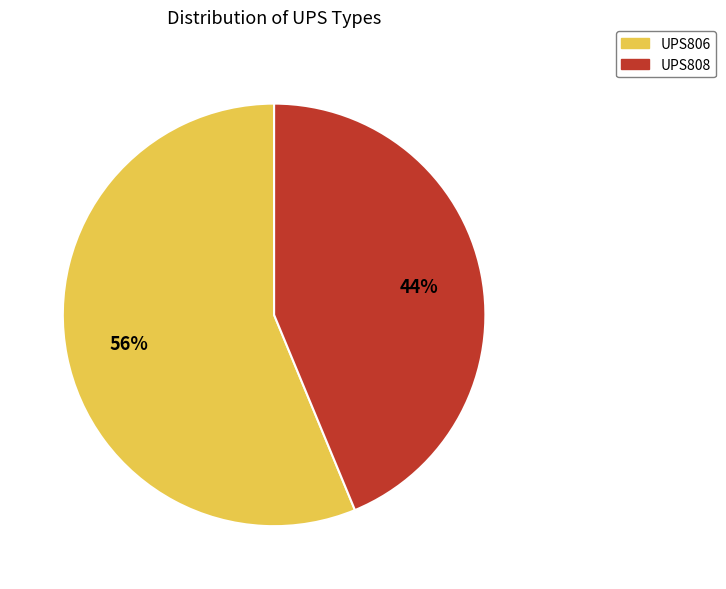

True or false: UPS808 accounts for 44% of the total.

True